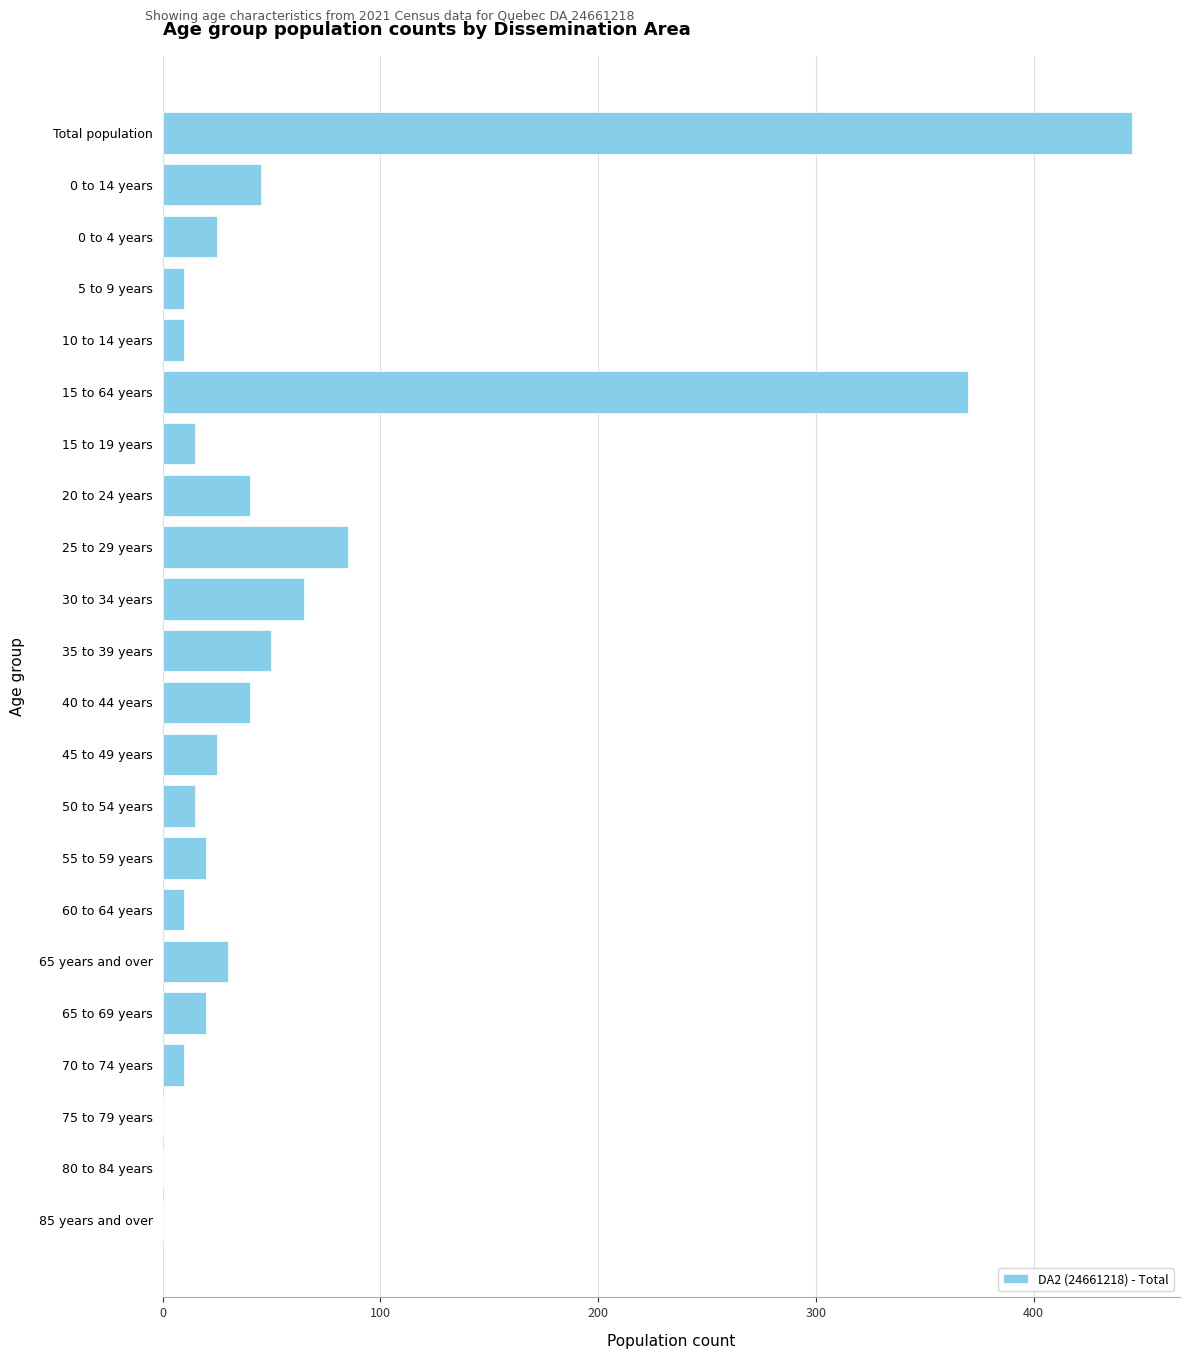

Which label corresponds to the largest value in the chart?

Total population